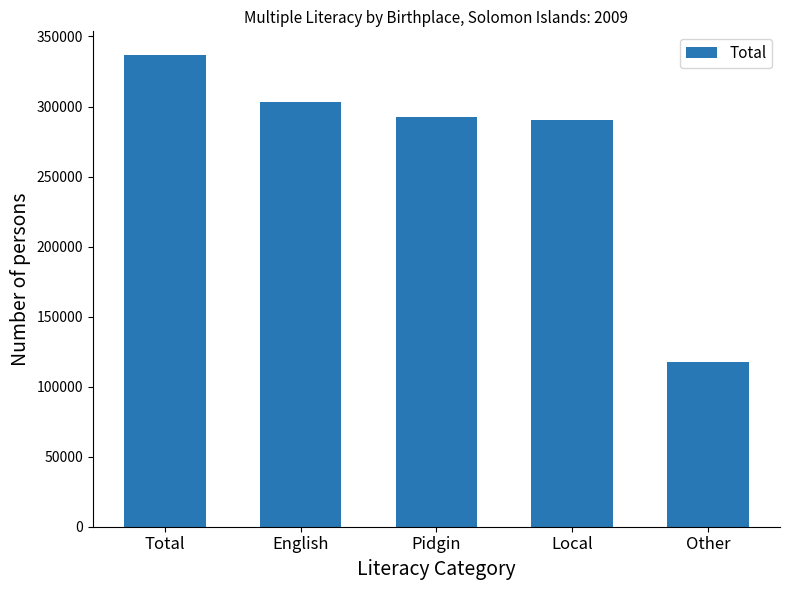

The value at Local is 415619. True or false?

False